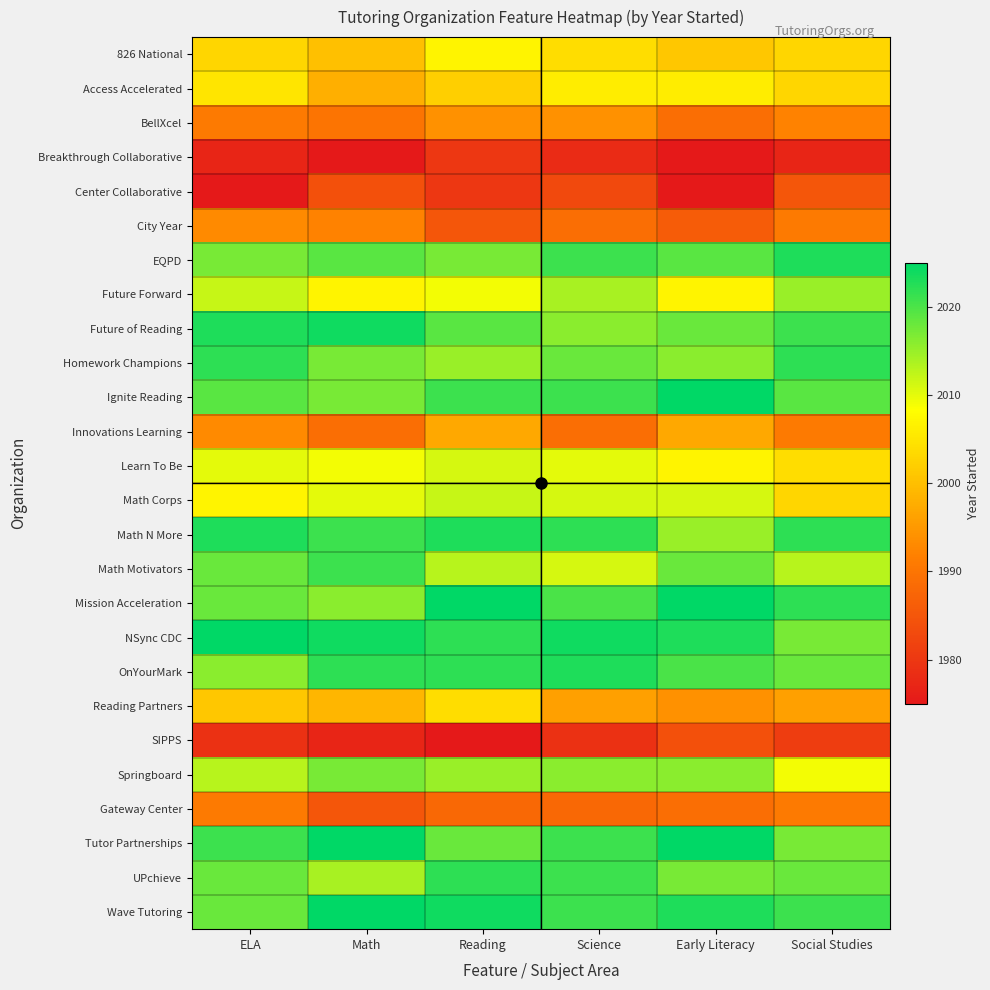

At which category is the sum across all series the highest?

Reading